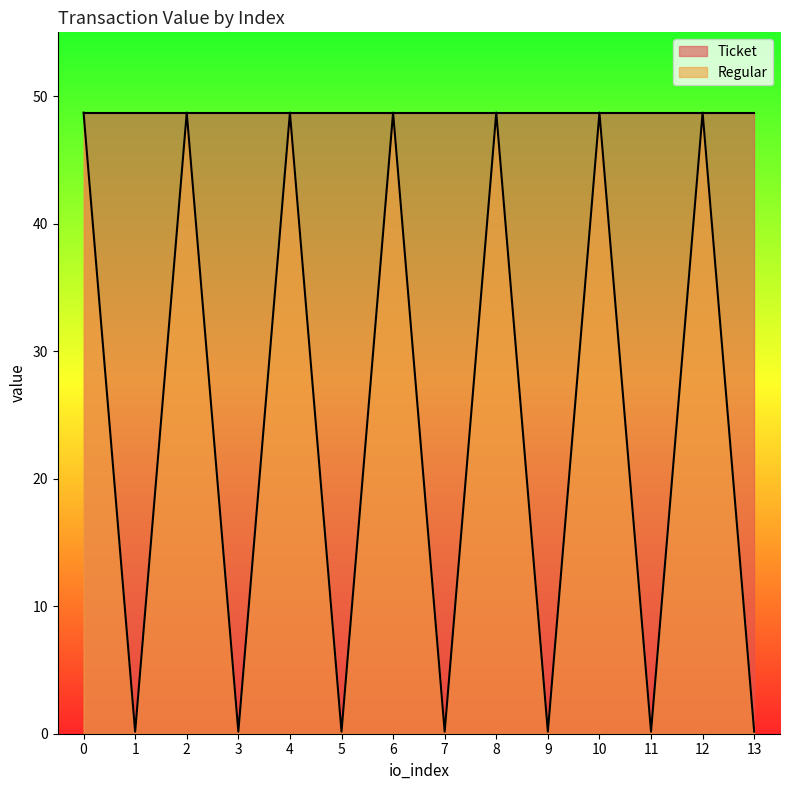

What is the difference between the maximum and minimum values?

48.5